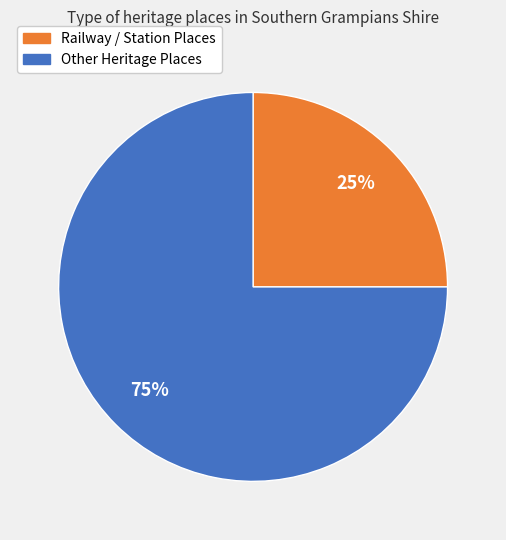

Does any single category account for the majority?

Yes